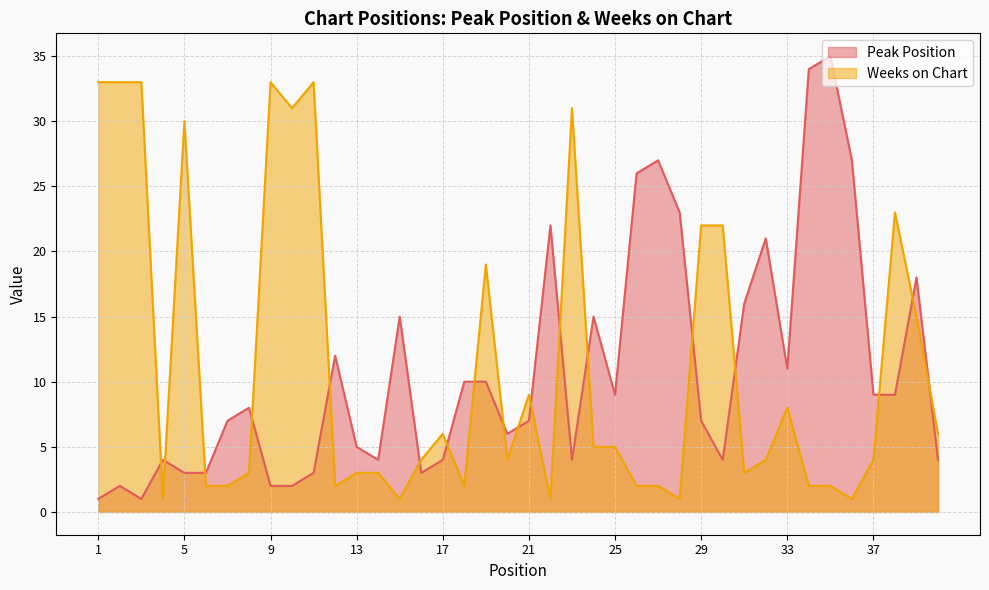

What is the sum of all Weeks on Chart values?

446